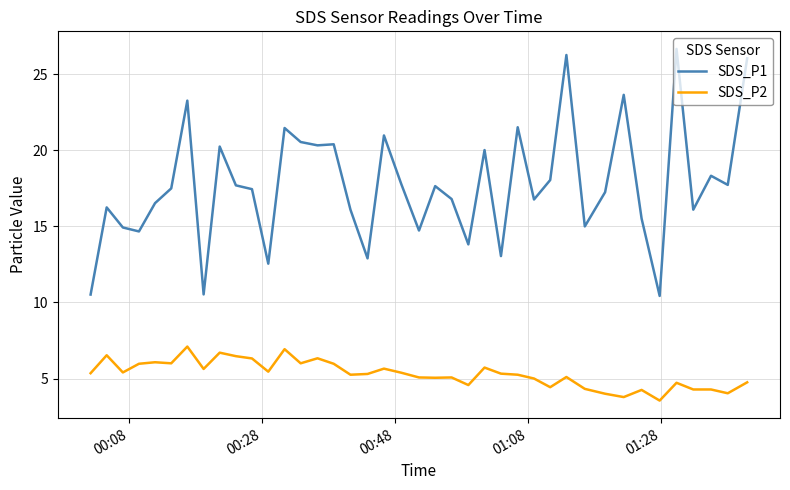

Which series has the largest total across all categories?

SDS_P1